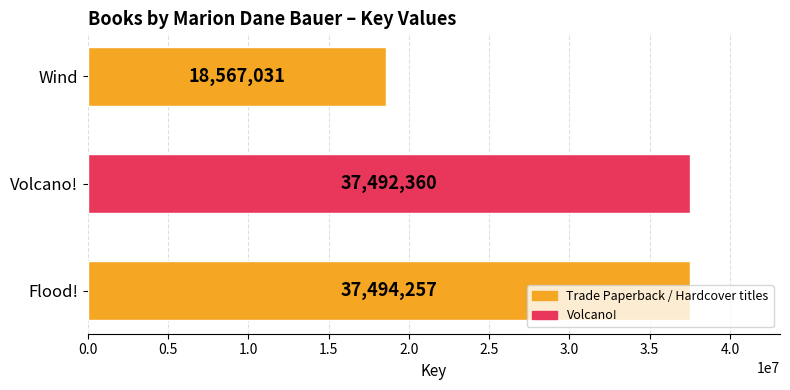

How many values are below 37492360?

1